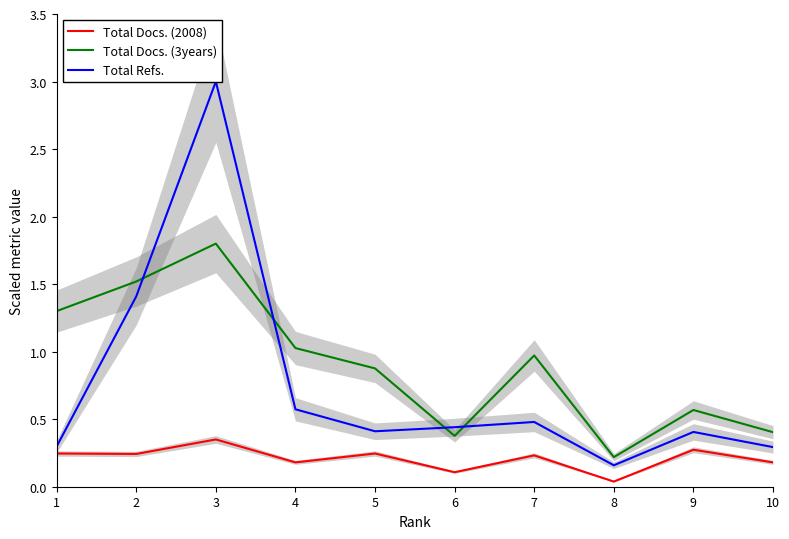

How many interior local valleys does the Total Docs. (3years) series have?

2